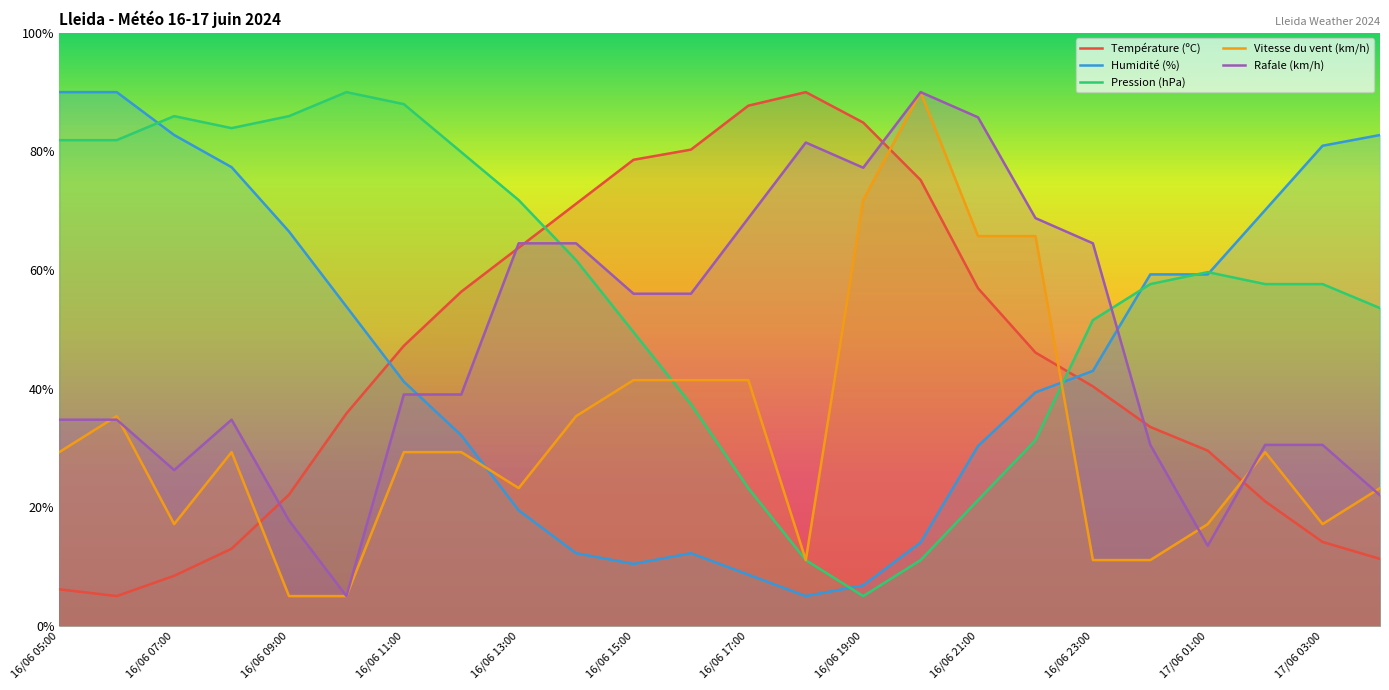

Is the value of Pression (hPa) at 16/06 17:00 greater than the value of Rafale (km/h) at 16/06 23:00?

No